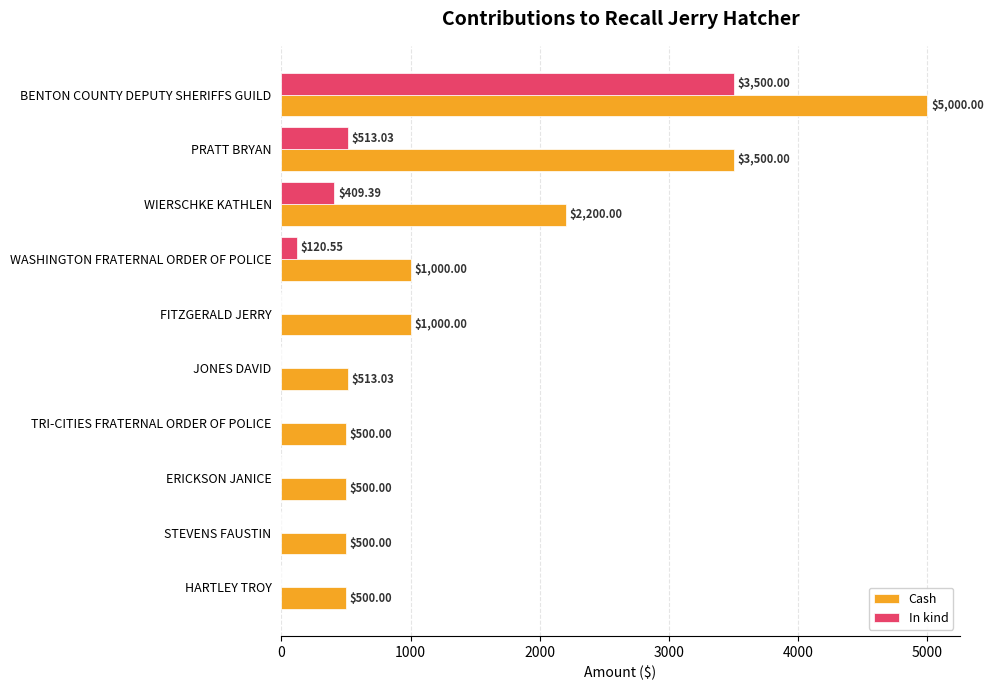

Which series has the largest total across all categories?

Cash